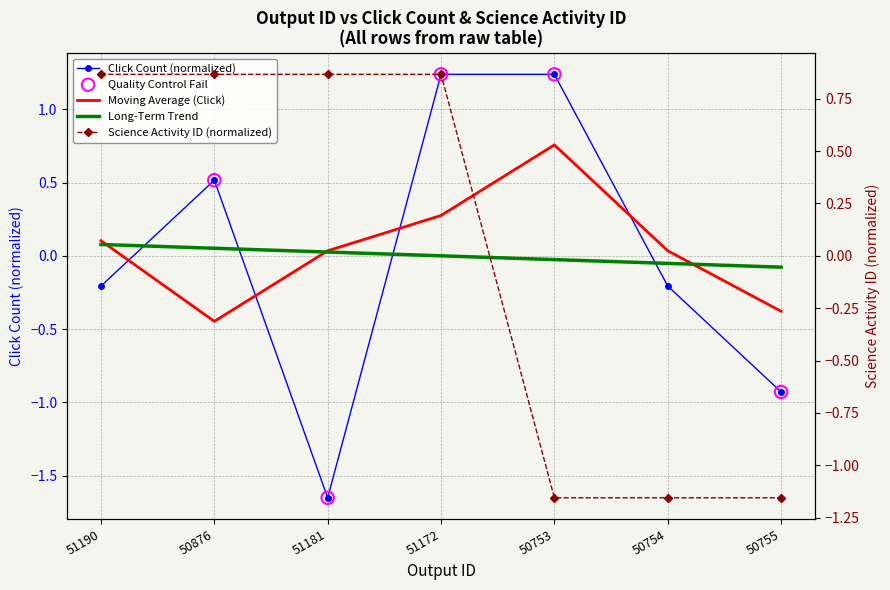

Is the value of Long-Term Trend at 51172 greater than the value of Click Count (normalized) at 51190?

Yes